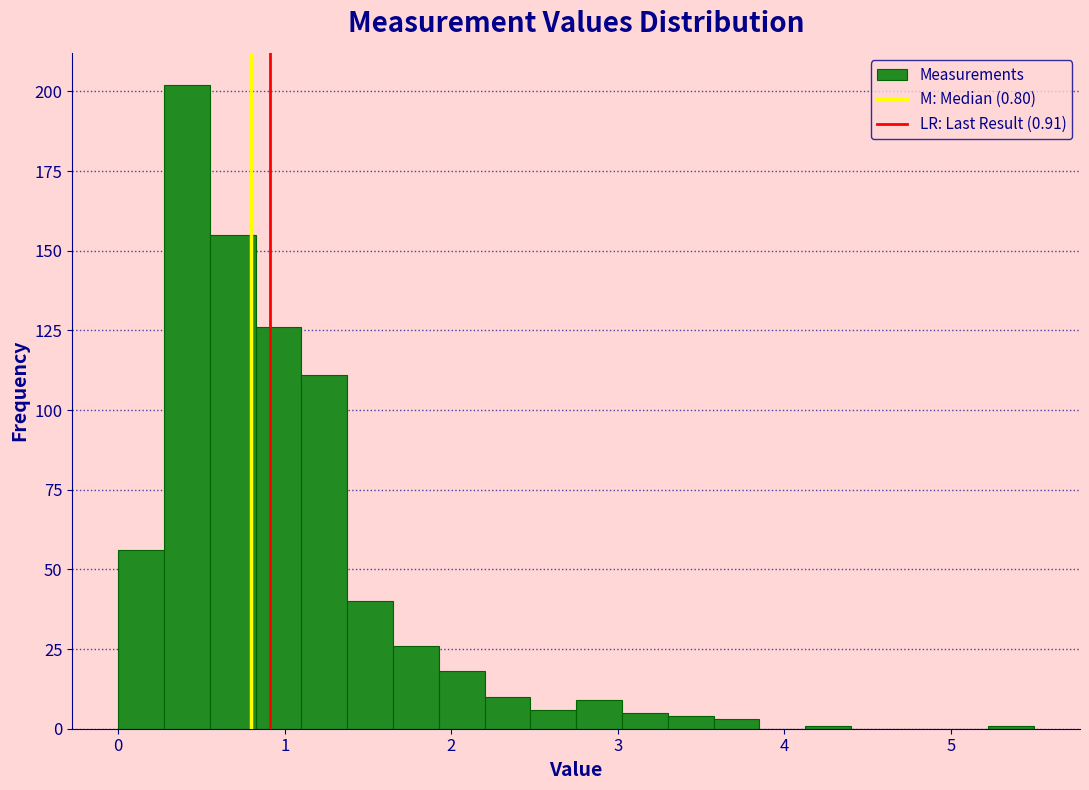

Around what value on the x-axis is the tallest bar? Give the approximate position of its centre, as read against the axis.

0.4